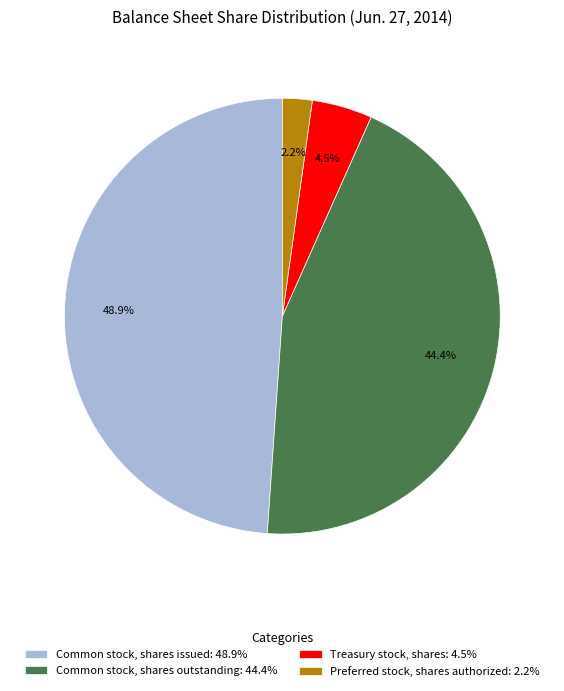

Does Common stock, shares issued: 48.9% account for over 50% of the chart?

No